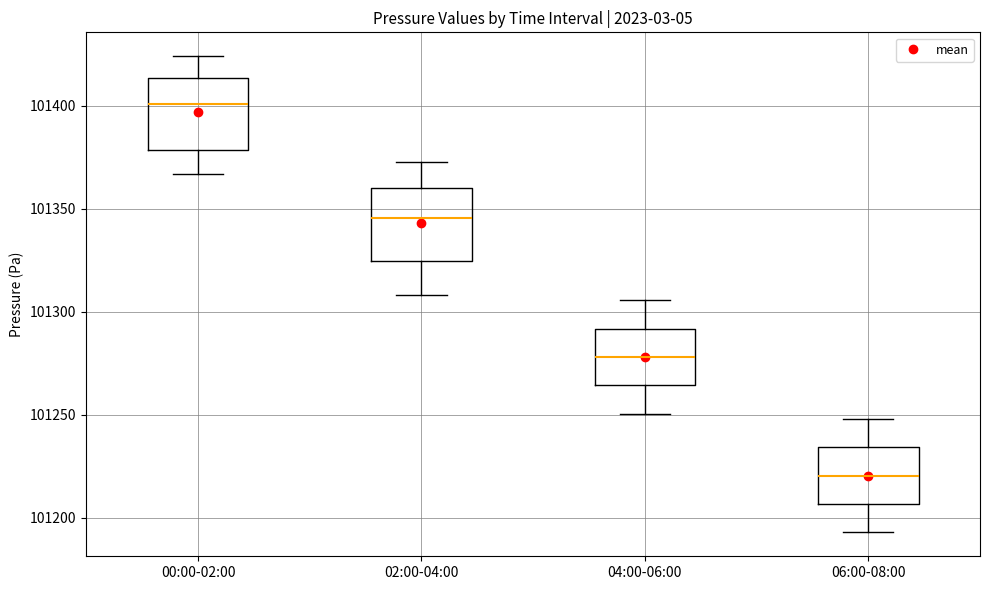

Reading left to right, transcribe this box plot: for each box, give where its median line is, the range the box spans, and where its two whiskers end, as read against the y-axis. The values are not printed on the chart, so give them approximately, as read against the axis.

00:00-02:00: median 101400, box 101380 to 101415, whiskers 101365 to 101425
02:00-04:00: median 101345, box 101325 to 101360, whiskers 101310 to 101375
04:00-06:00: median 101280, box 101265 to 101290, whiskers 101250 to 101305
06:00-08:00: median 101220, box 101205 to 101235, whiskers 101195 to 101250